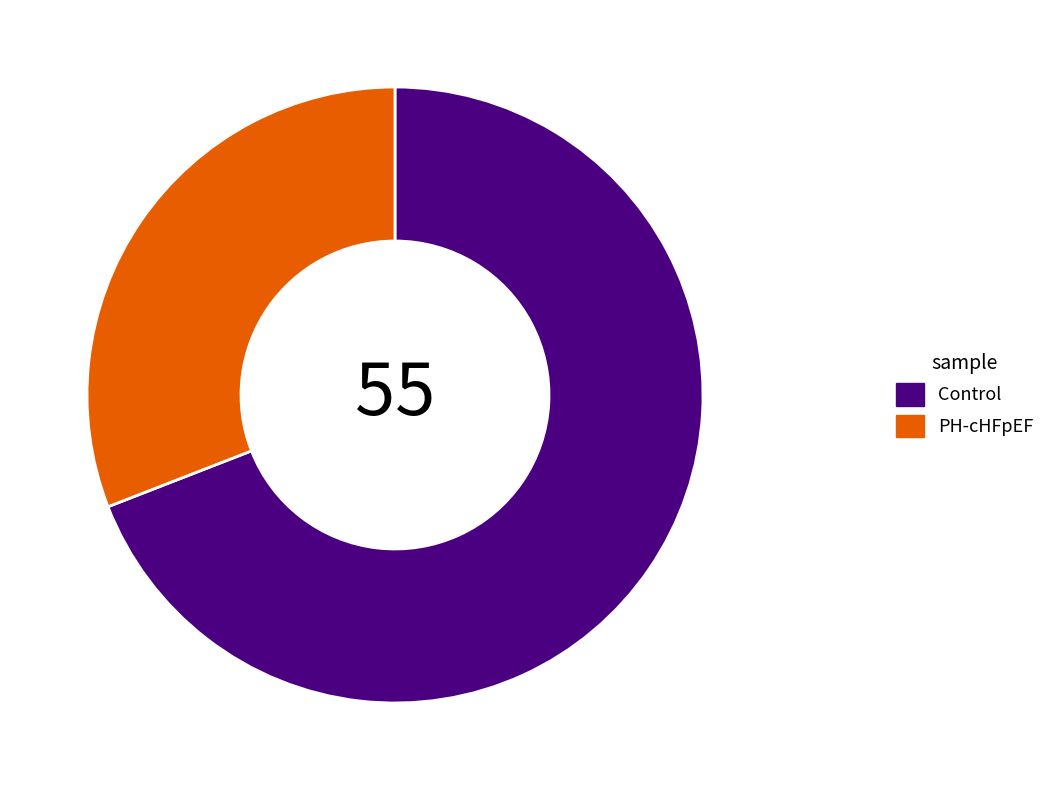

Which slice is the largest?

Control